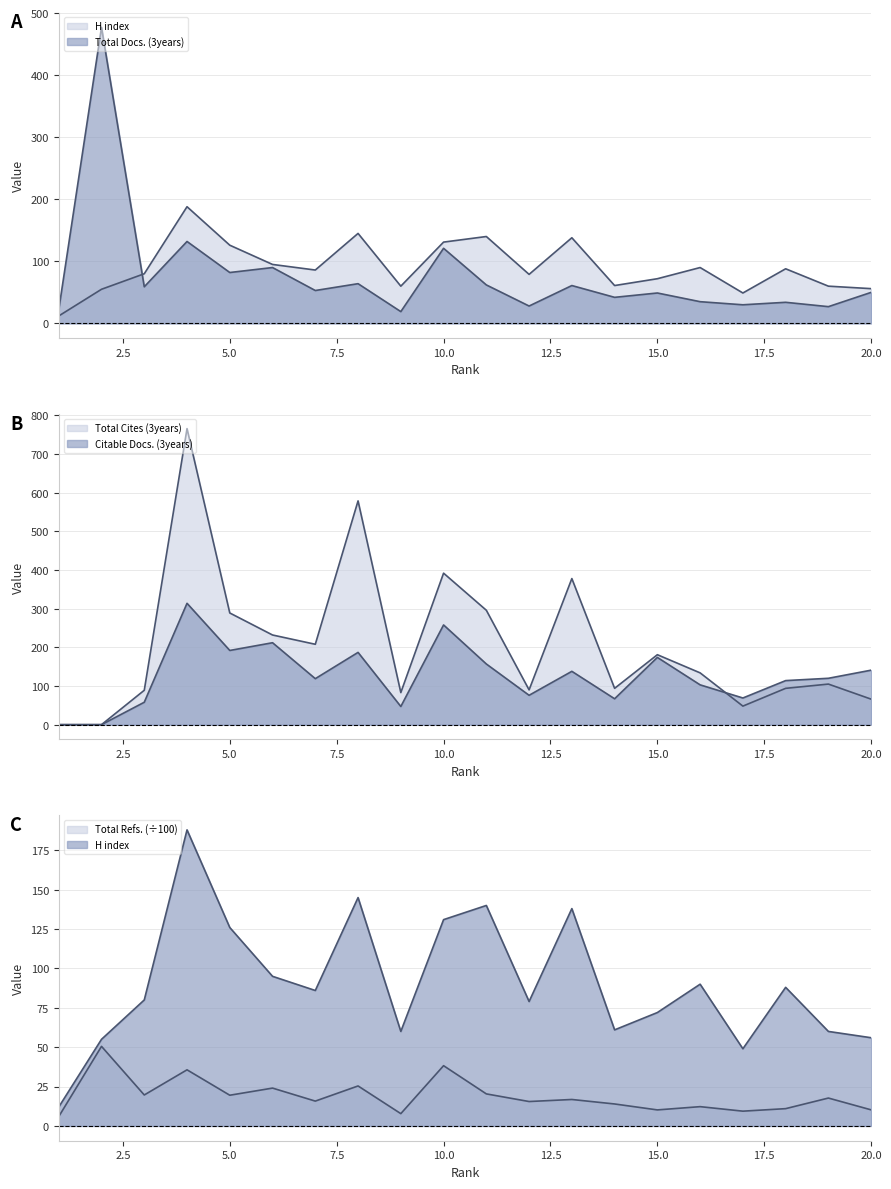

At which category is the sum across all series the highest?

4